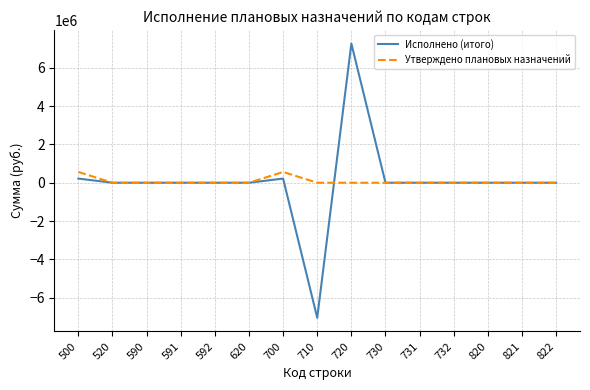

At which label does Исполнено (итого) reach its minimum?

710